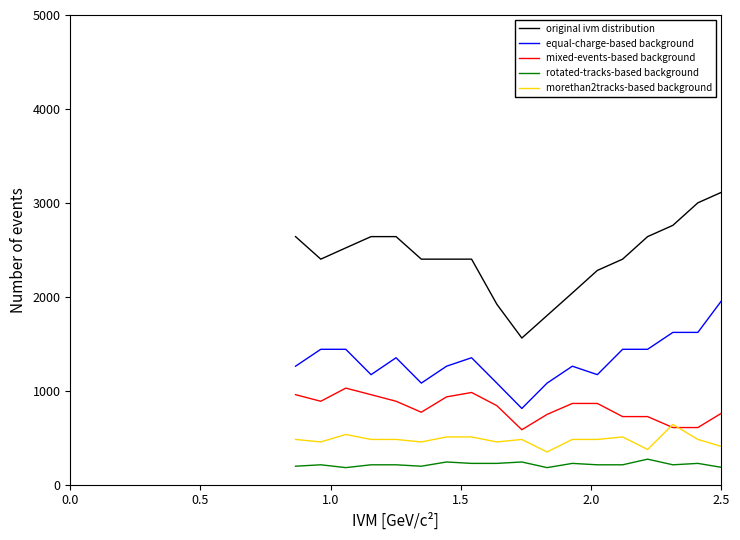

True or false: mixed-events-based background and rotated-tracks-based background intersect in this chart.

False